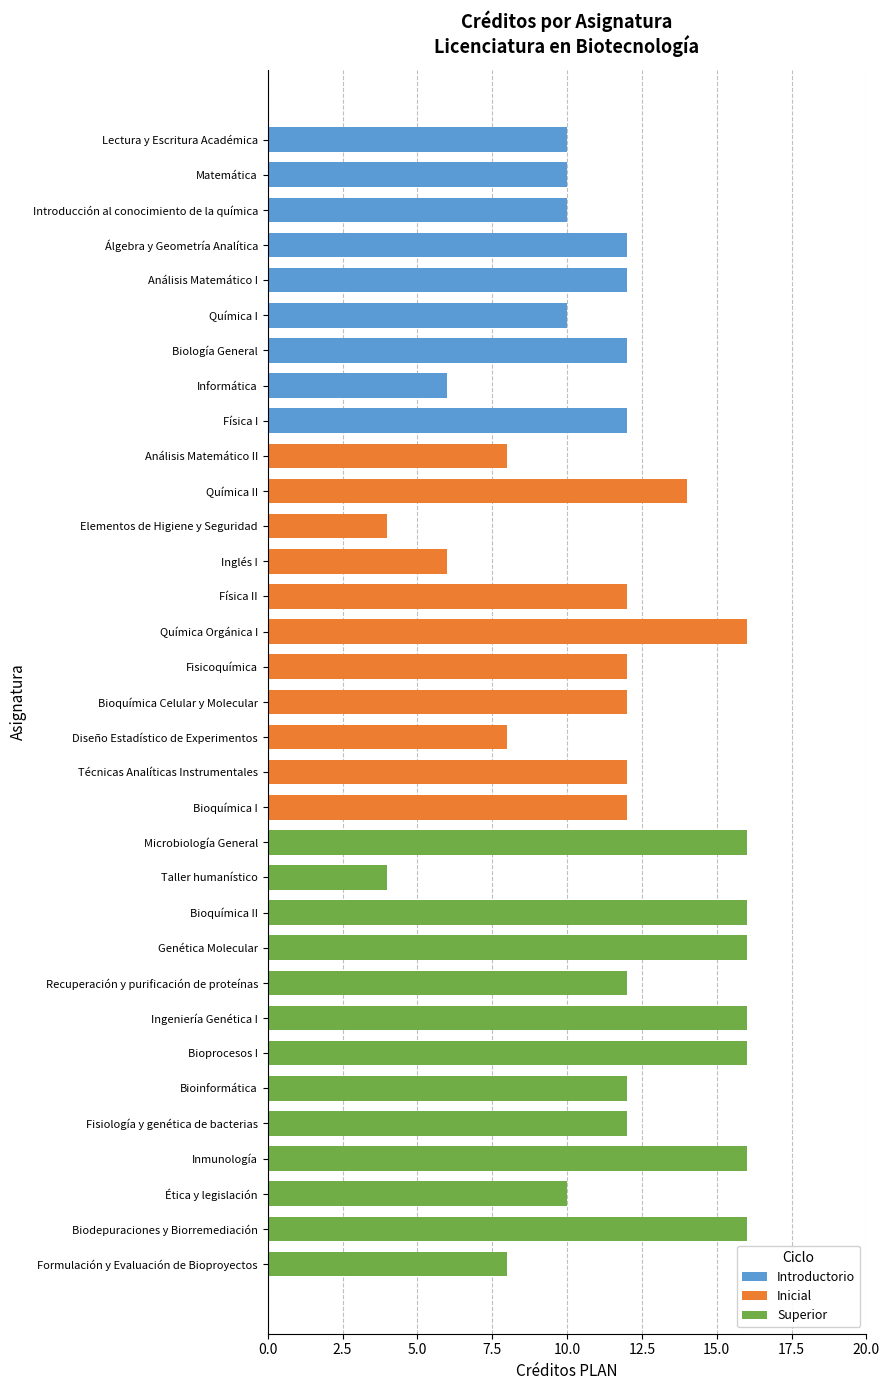

What is the total value across all series at Bioquímica II?

16